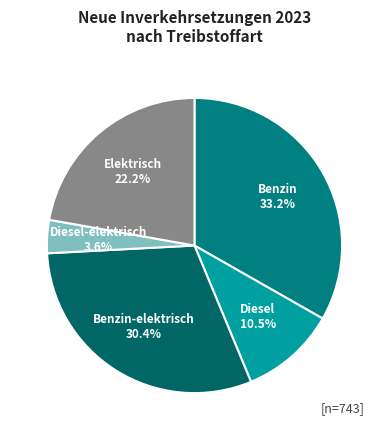

To the nearest percent, what is the average slice percentage?

20%